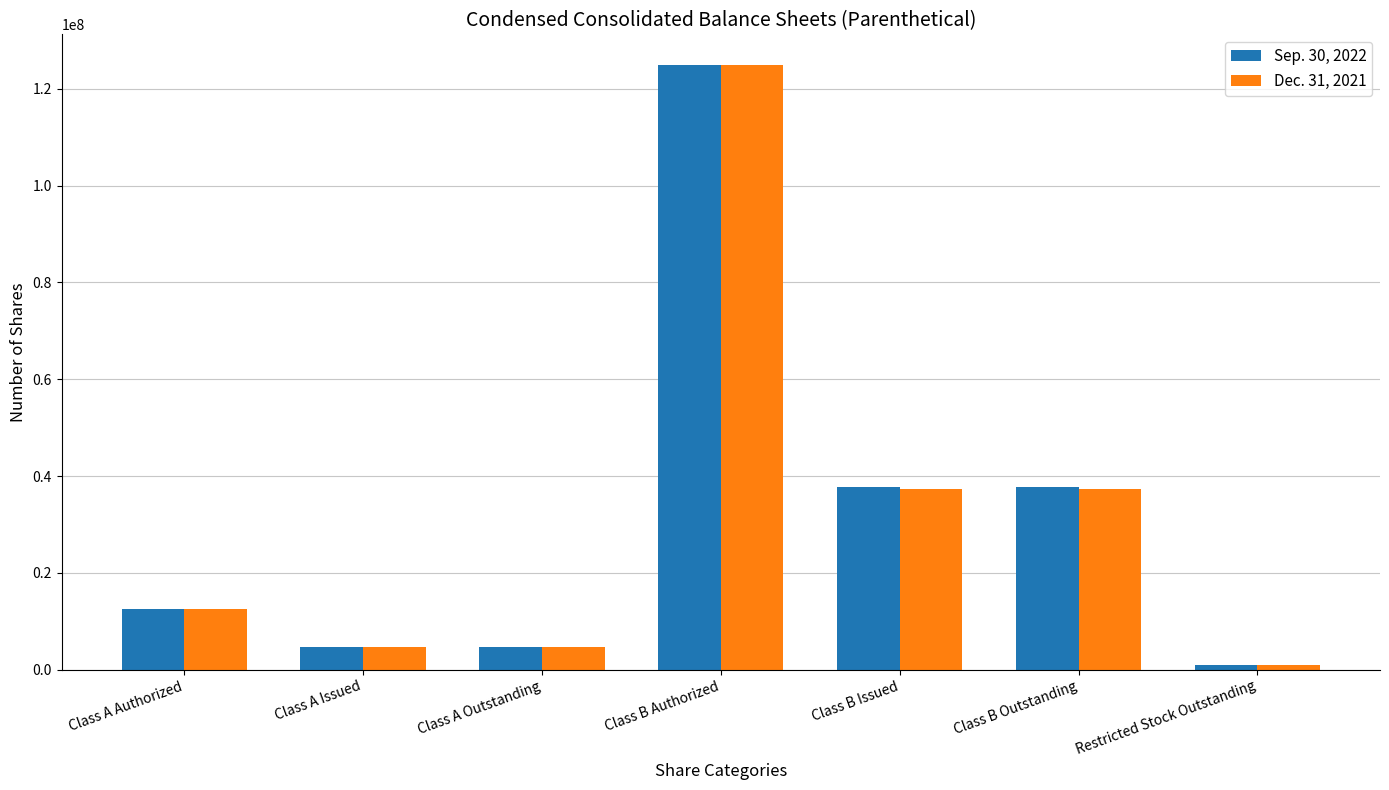

Is it true that Sep. 30, 2022 equals 12500000 at Class A Authorized?

True